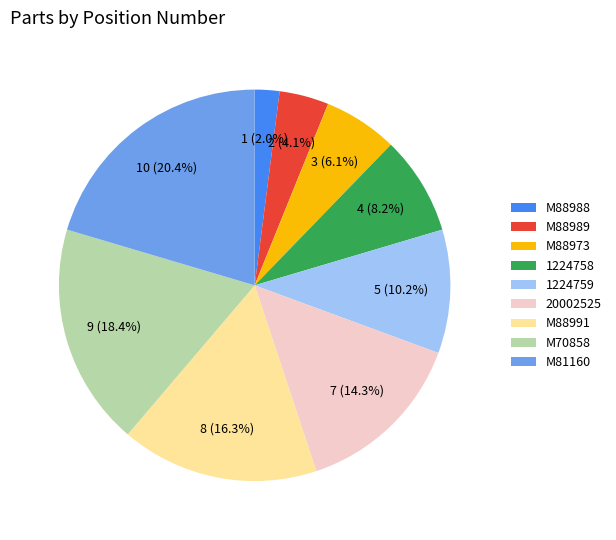

To the nearest percent, what is the difference between the largest and smallest slice percentages?

18%